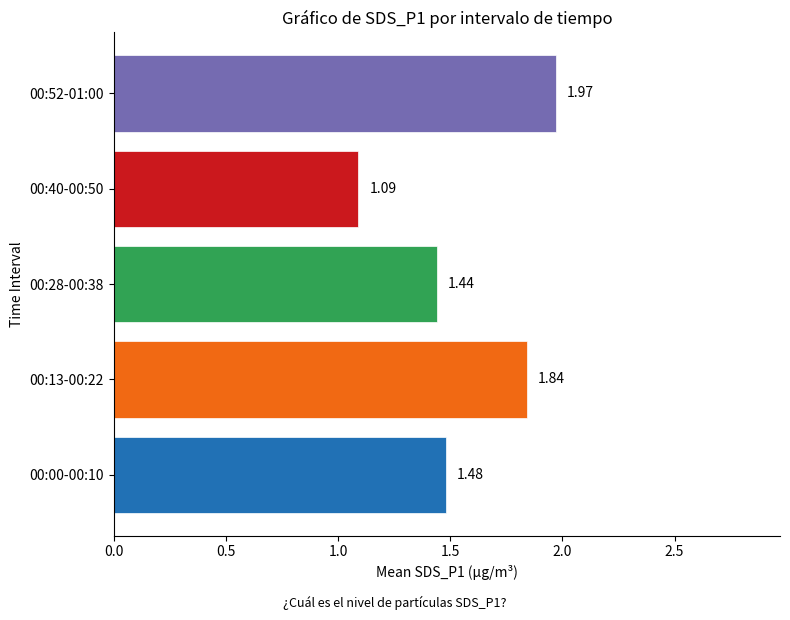

How many distinct data groups are displayed?

5